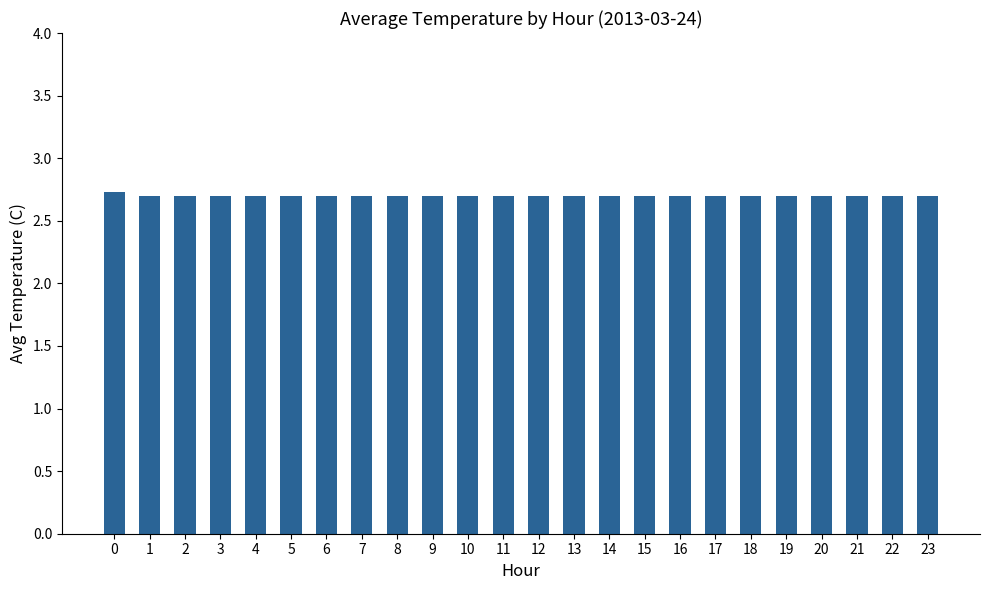

What is the value of the 14th bar from the left?

2.7